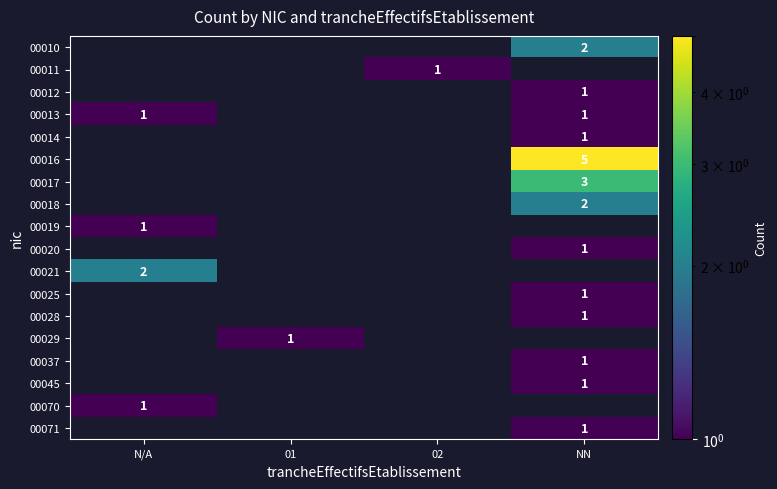

What is the difference between the highest and lowest values at 01?

1